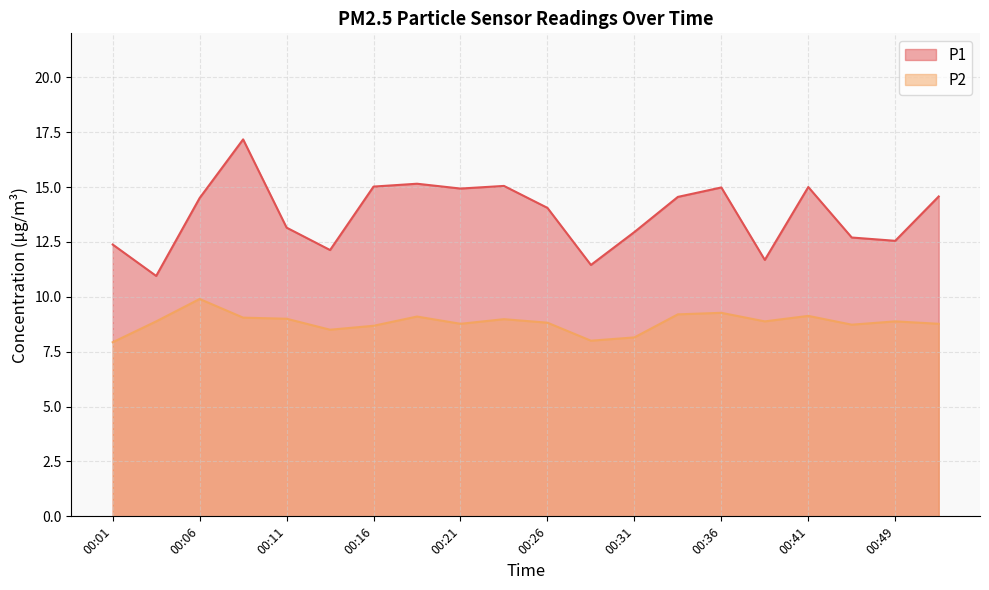

What is the value of the P2 point at the 6th from the left?

8.5